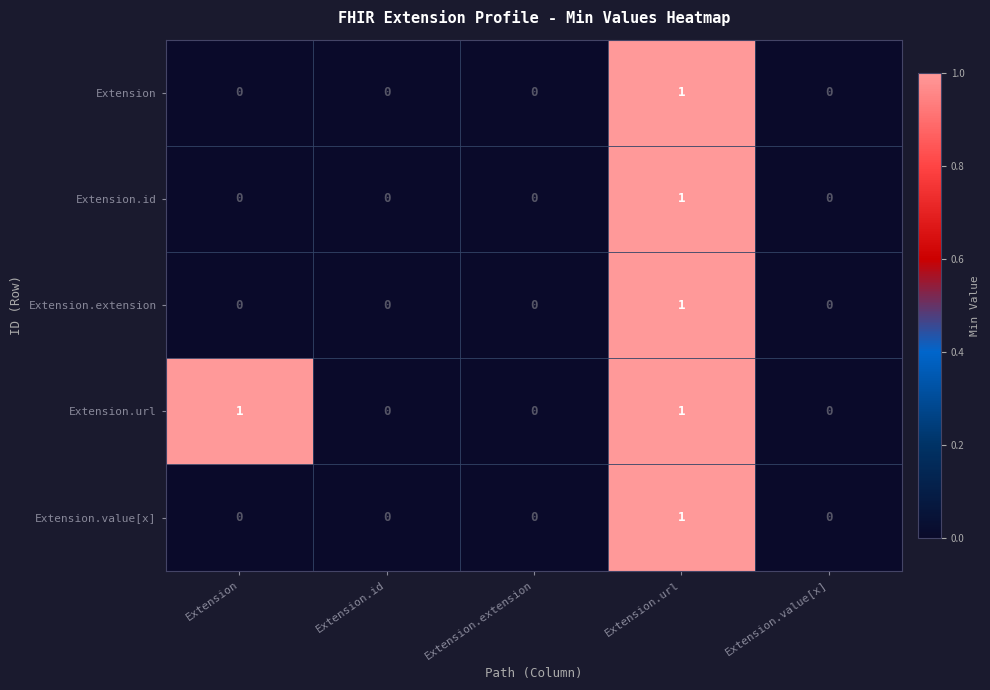

How many values in the Extension.extension series exceed 0?

1